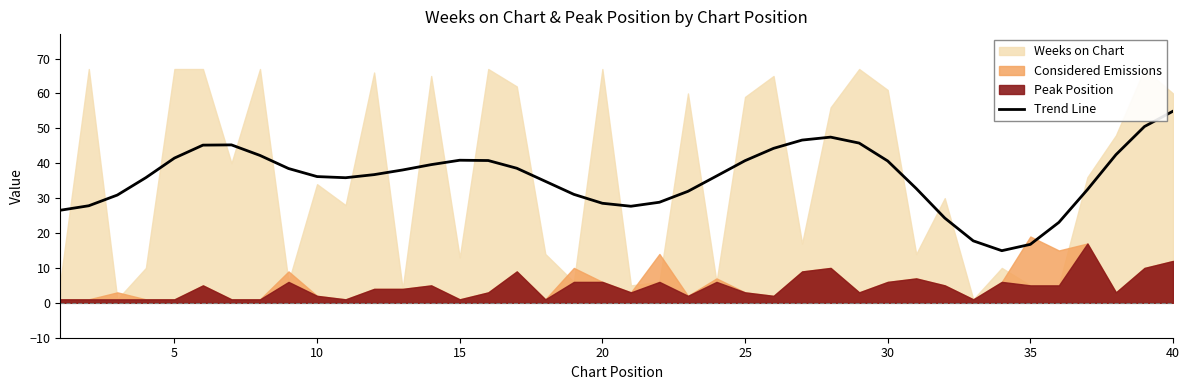

What is the highest value of the Trend Line series?

54.9